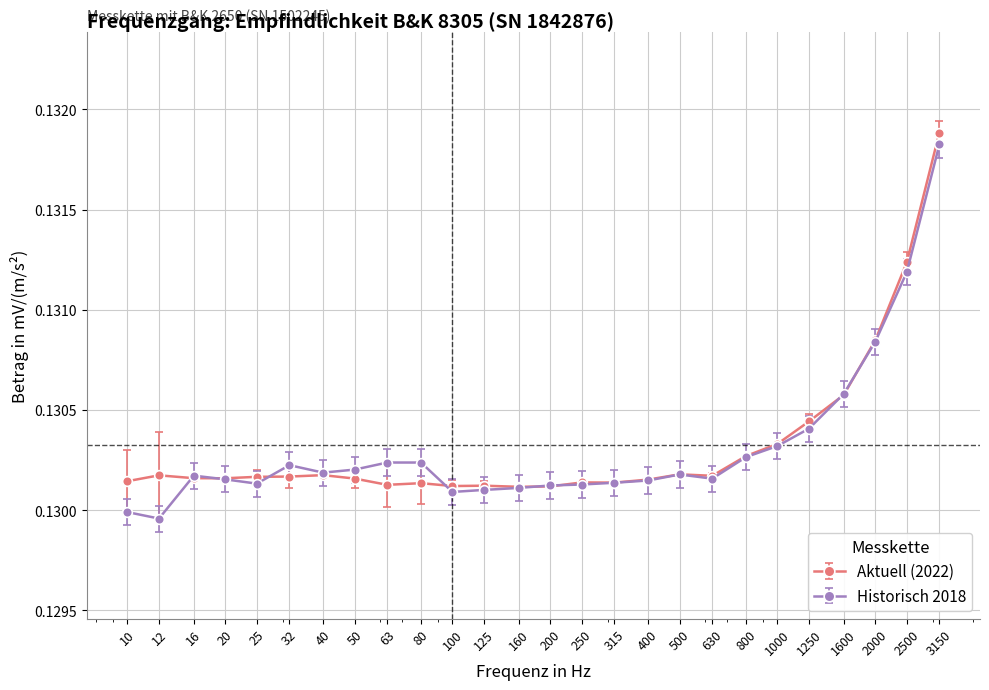

Is this an area chart (filled region under the line)?

No